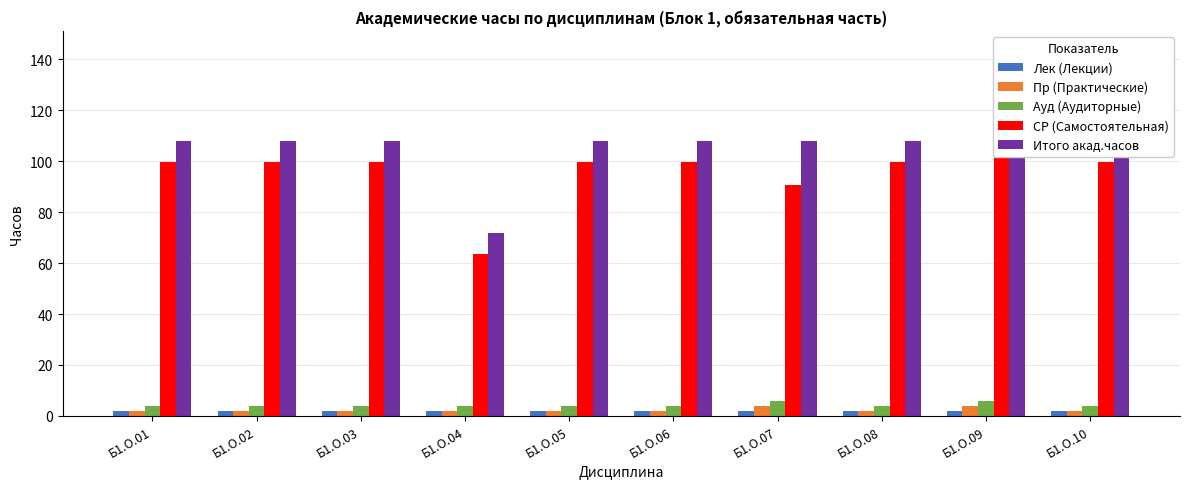

What is the difference between the maximum and minimum values in the СР (Самостоятельная) series?

63.0